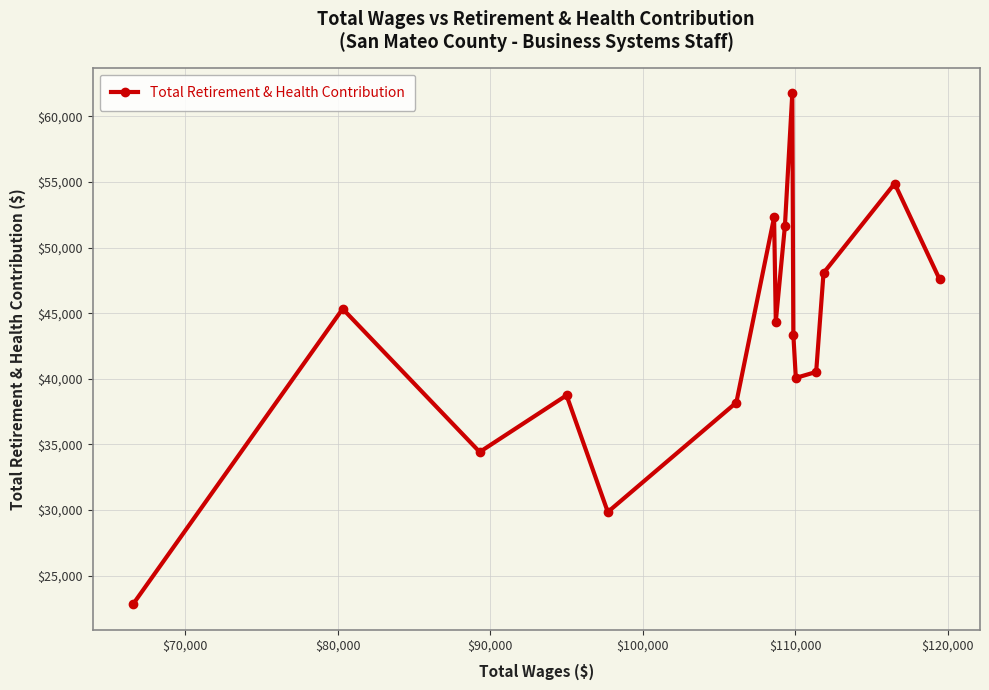

Is this an area chart (filled region under the line)?

No